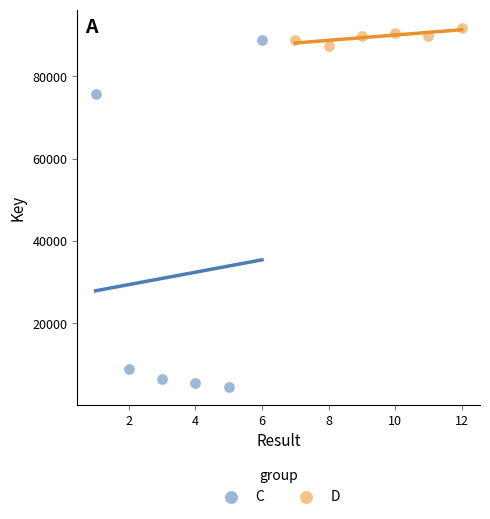

Which series reaches the minimum Y coordinate?

C